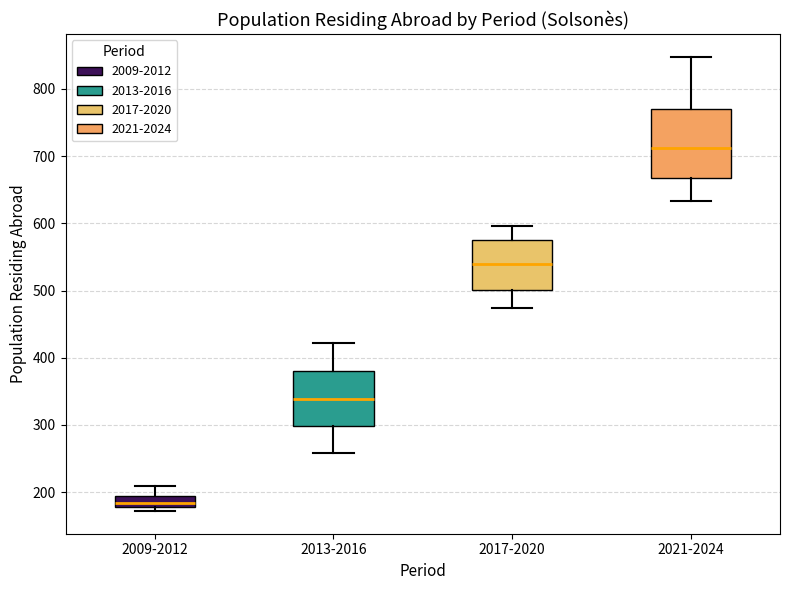

Reading left to right, read every box against the y-axis: the position of its median line, the range the box covers, and the ends of its whiskers. The values are not printed on the chart, so give them approximately, as read against the axis.

2009-2012: median 180 (inside the box), box 180 to 190, whiskers 170 to 210
2013-2016: median 340, box 300 to 380, whiskers 260 to 420
2017-2020: median 540, box 500 to 580, whiskers 470 to 600
2021-2024: median 710, box 670 to 770, whiskers 630 to 850